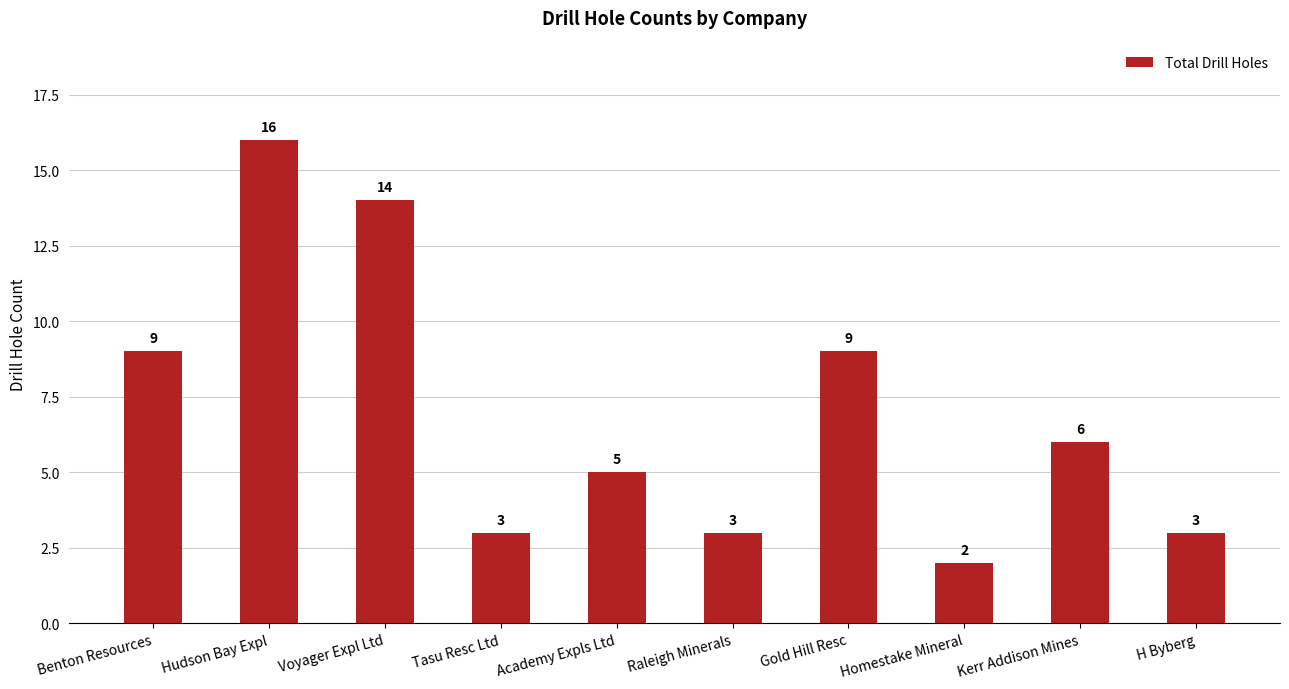

What position from the left is Homestake Mineral?

8